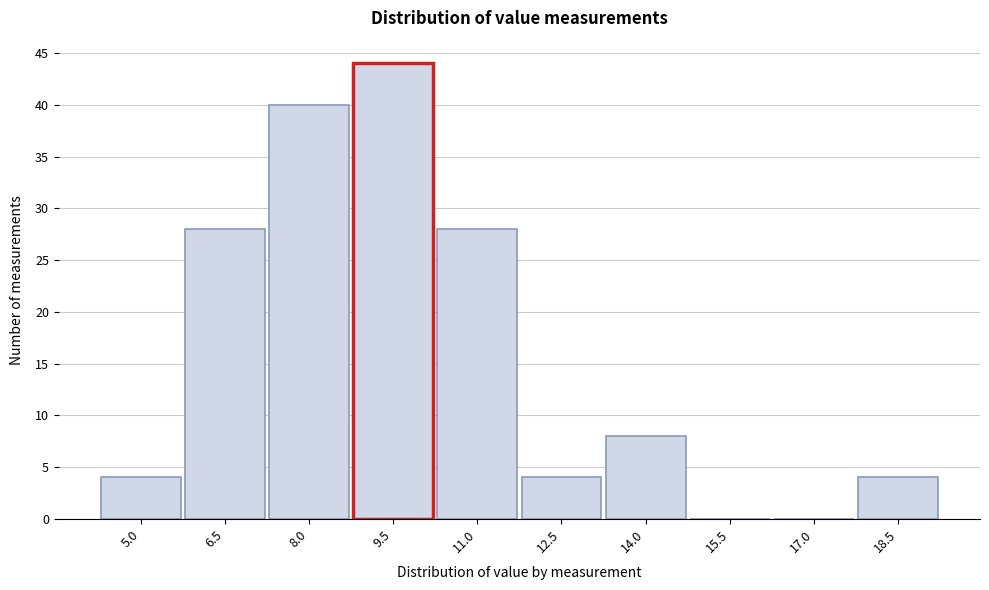

Reading left to right, what are all the values shown in this chart?

5.0=4	6.5=28	8.0=40	9.5=44	11.0=28	12.5=4	14.0=8	15.5=0	17.0=0	18.5=4